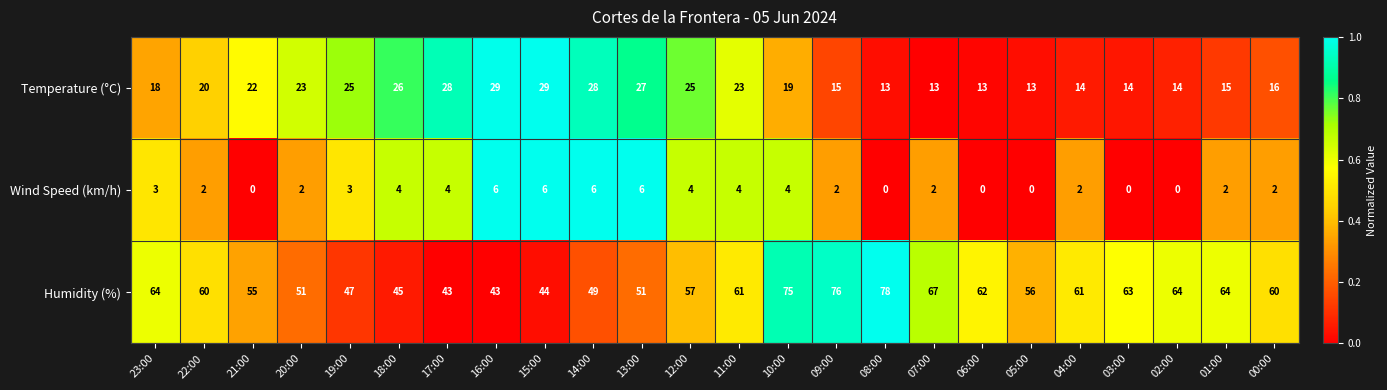

Is it true that Humidity (%) equals 135 at 09:00?

False